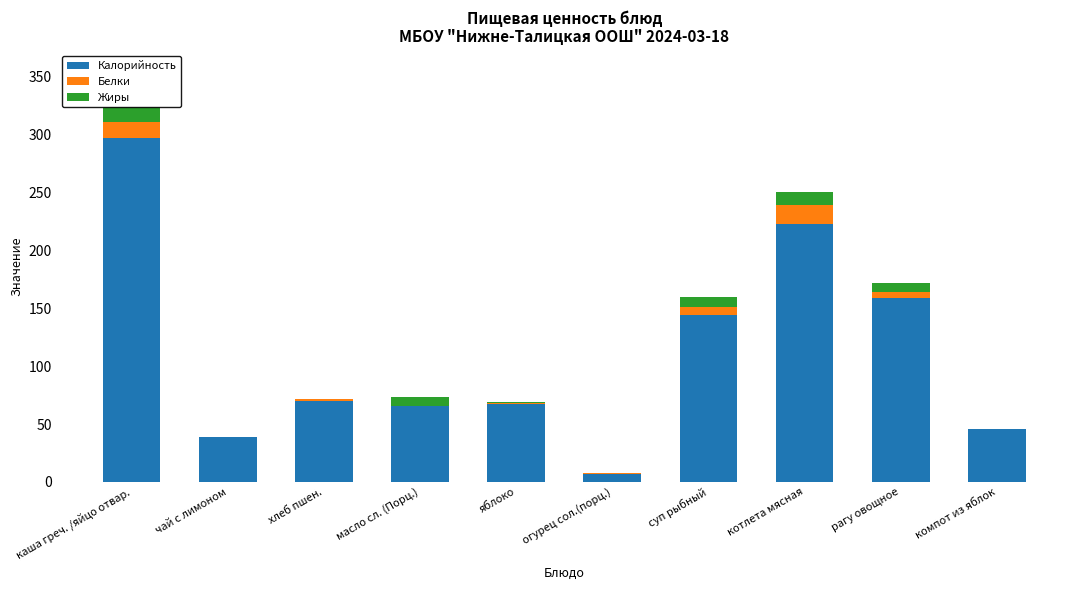

What is the sum of the Белки values at огурец сол.(порц.) and масло сл. (Порц.)?

1